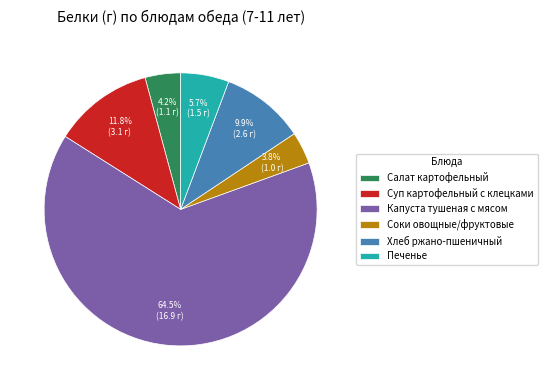

Is there a majority slice in this chart?

Yes